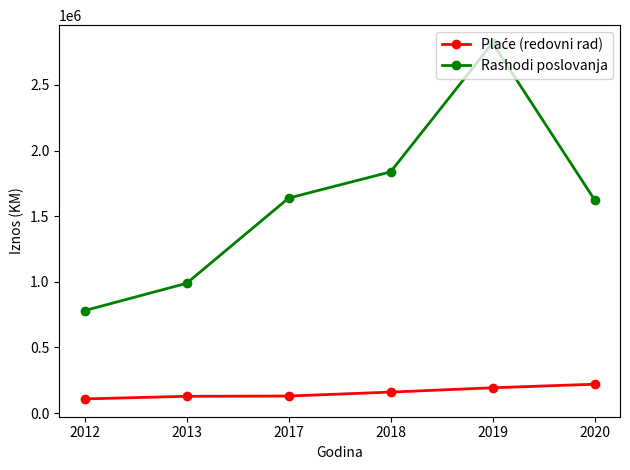

What is the difference between the second highest and minimum values in the Rashodi poslovanja series?

1056500